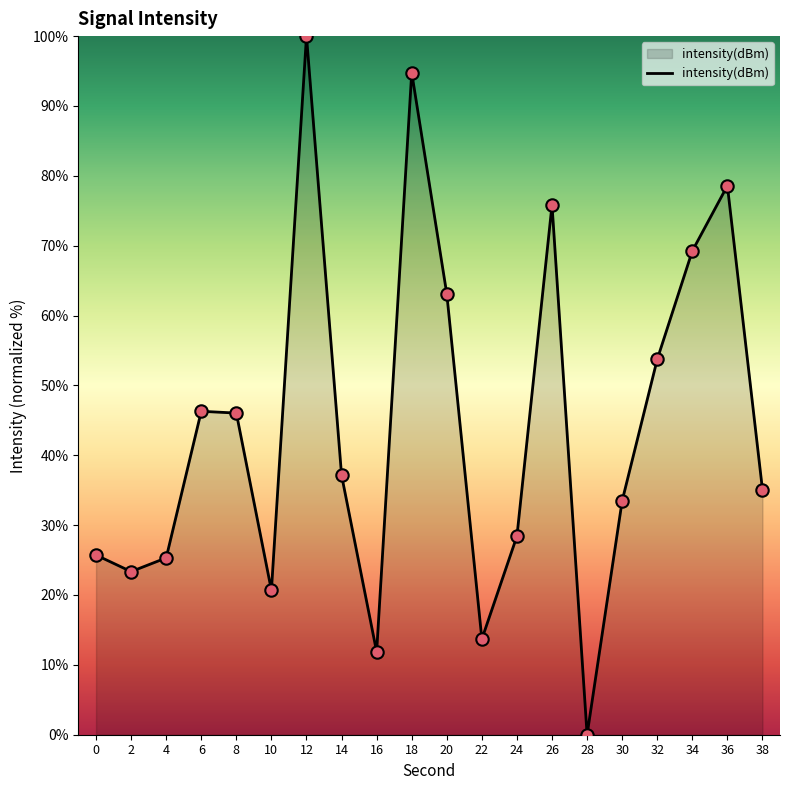

What is the change in value from 6 to 14?

-9.2